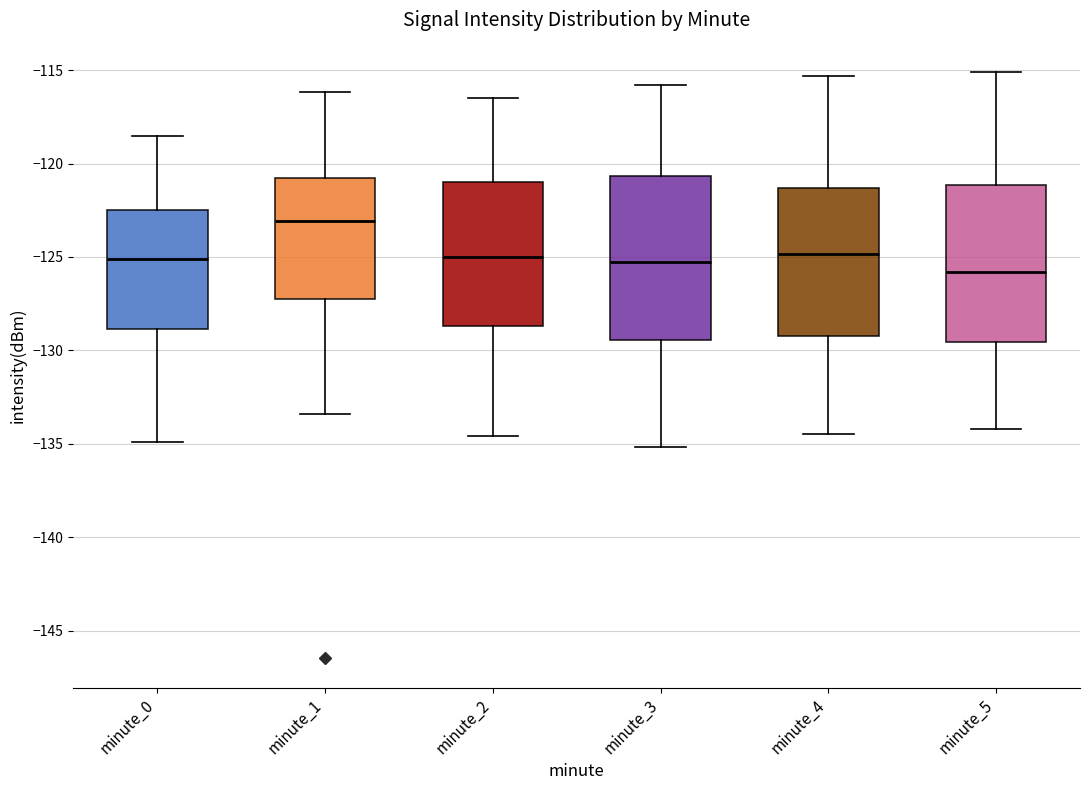

Which box has the lowest median line?

minute_5